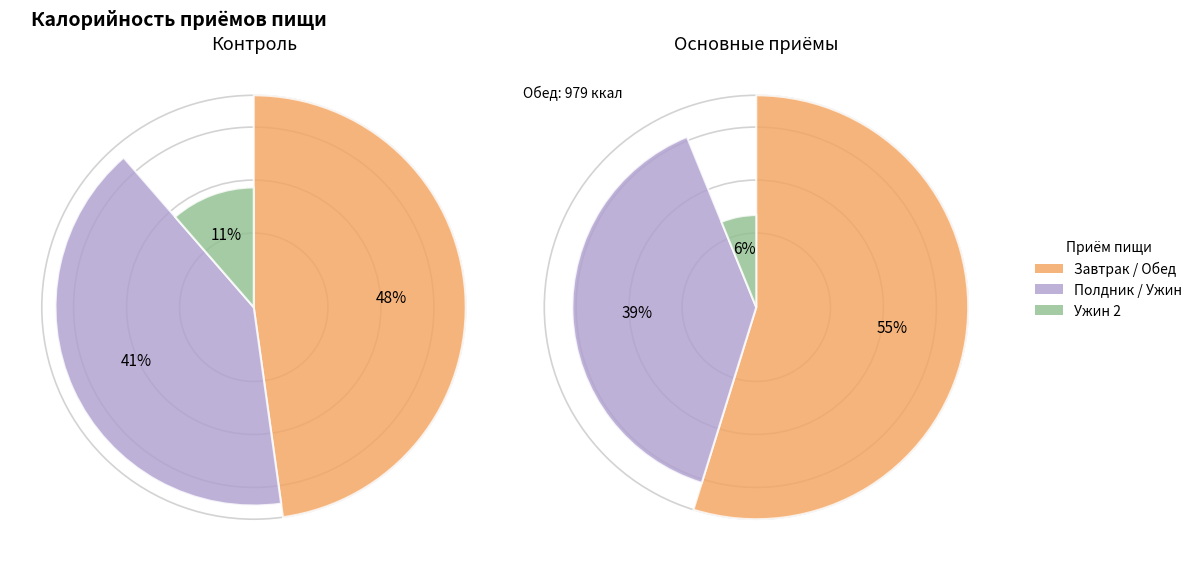

How much of the chart is everything except 1?

86.4%